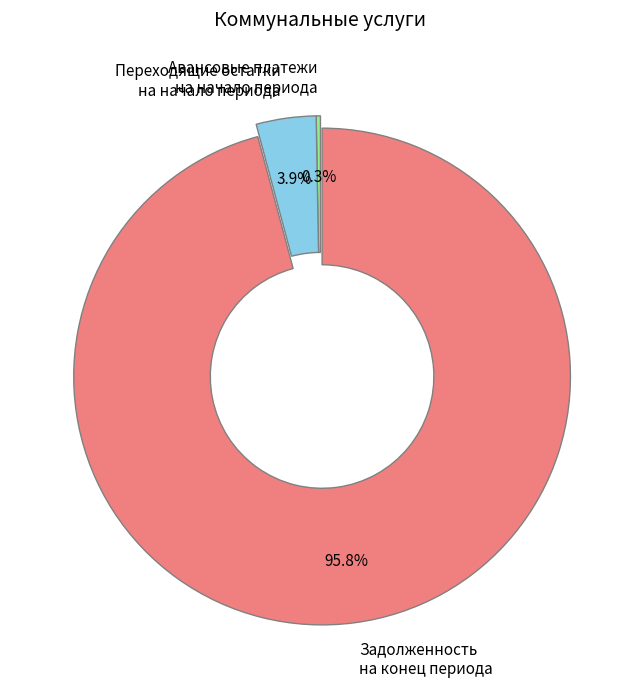

Between Переходящие остатки на начало периода and Задолженность на конец периода, which is larger?

Задолженность на конец периода